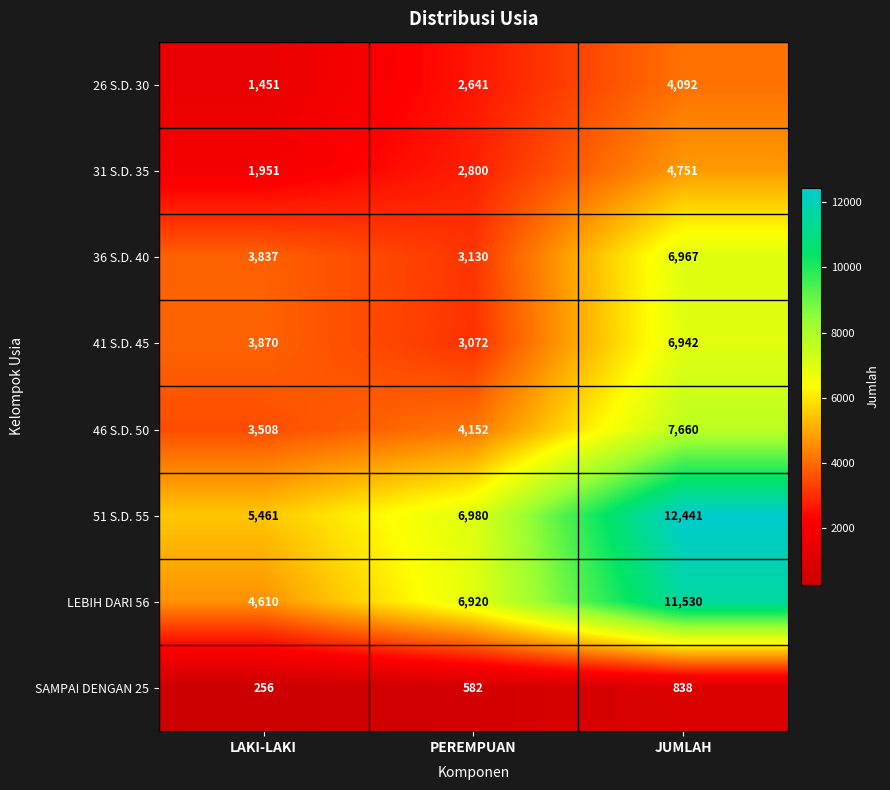

At JUMLAH, list the series in order from smallest to largest.

SAMPAI DENGAN 25, 26 S.D. 30, 31 S.D. 35, 41 S.D. 45, 36 S.D. 40, 46 S.D. 50, LEBIH DARI 56, 51 S.D. 55